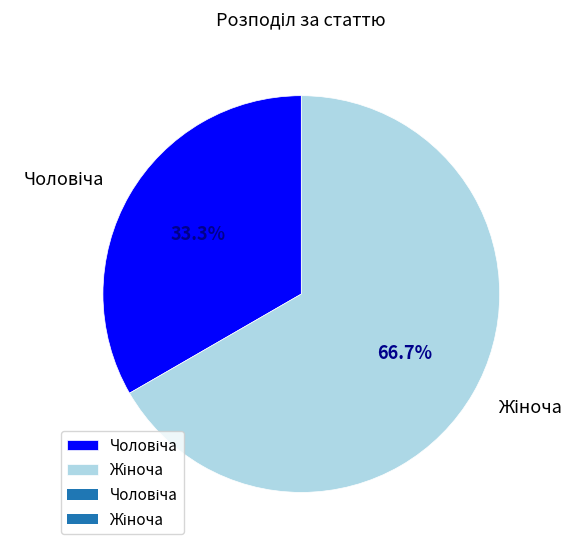

Does any single category account for the majority?

Yes